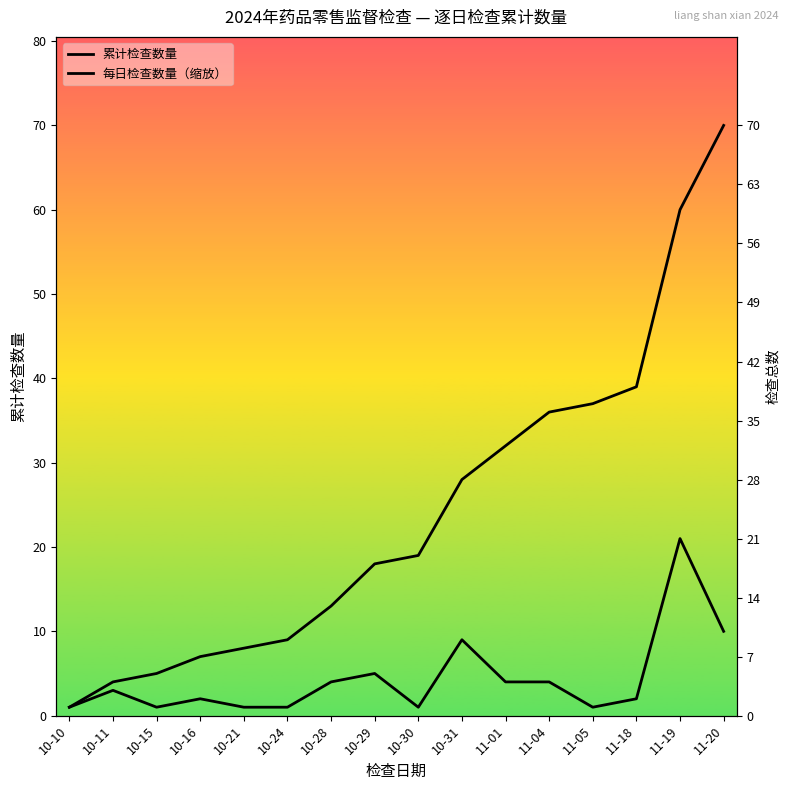

Rank the categories by 每日检查数量（缩放） value from highest to lowest.

11-19, 11-20, 10-31, 10-29, 10-28, 11-01, 11-04, 10-11, 10-16, 11-18, 10-10, 10-15, 10-21, 10-24, 10-30, 11-05